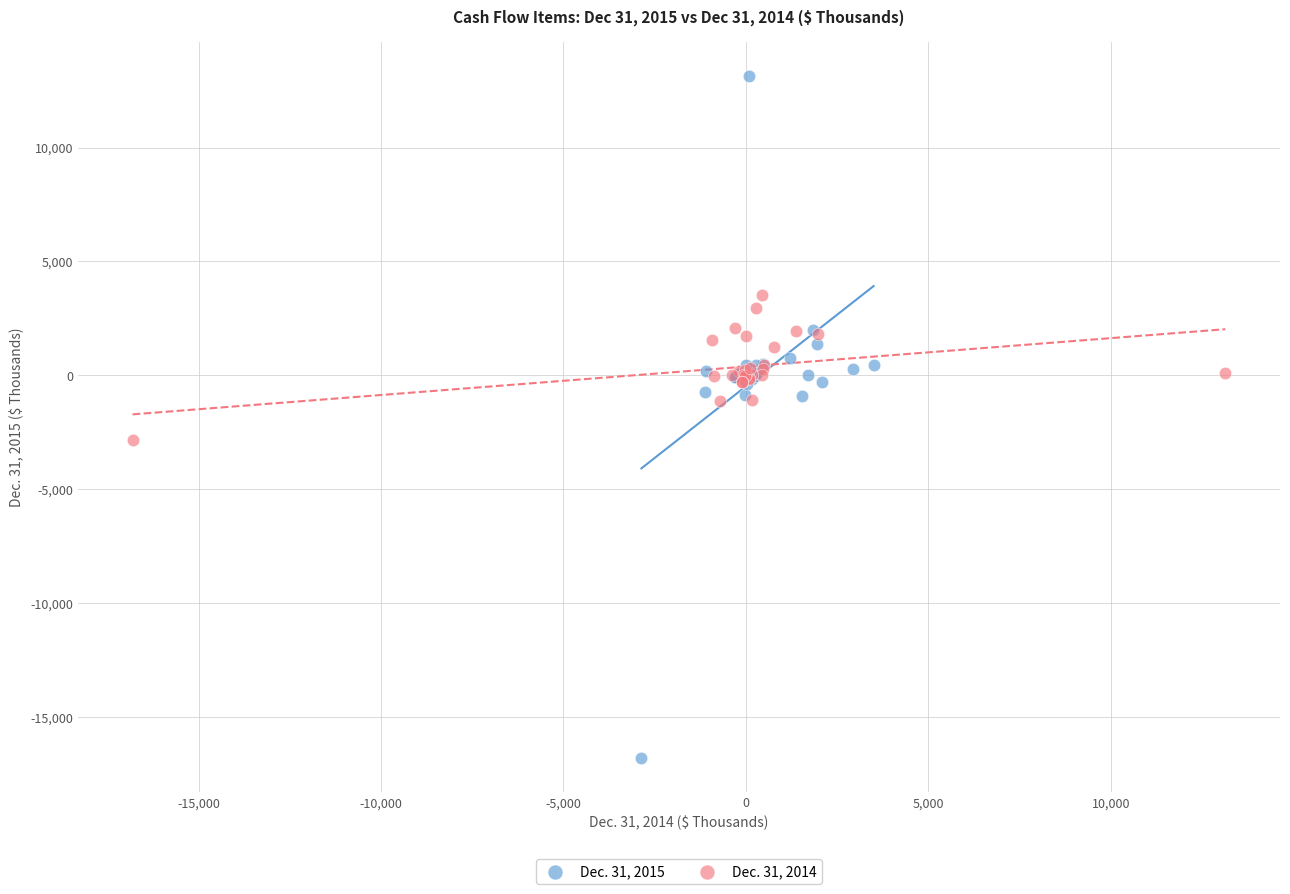

Which series contains the highest Y value?

Dec. 31, 2015